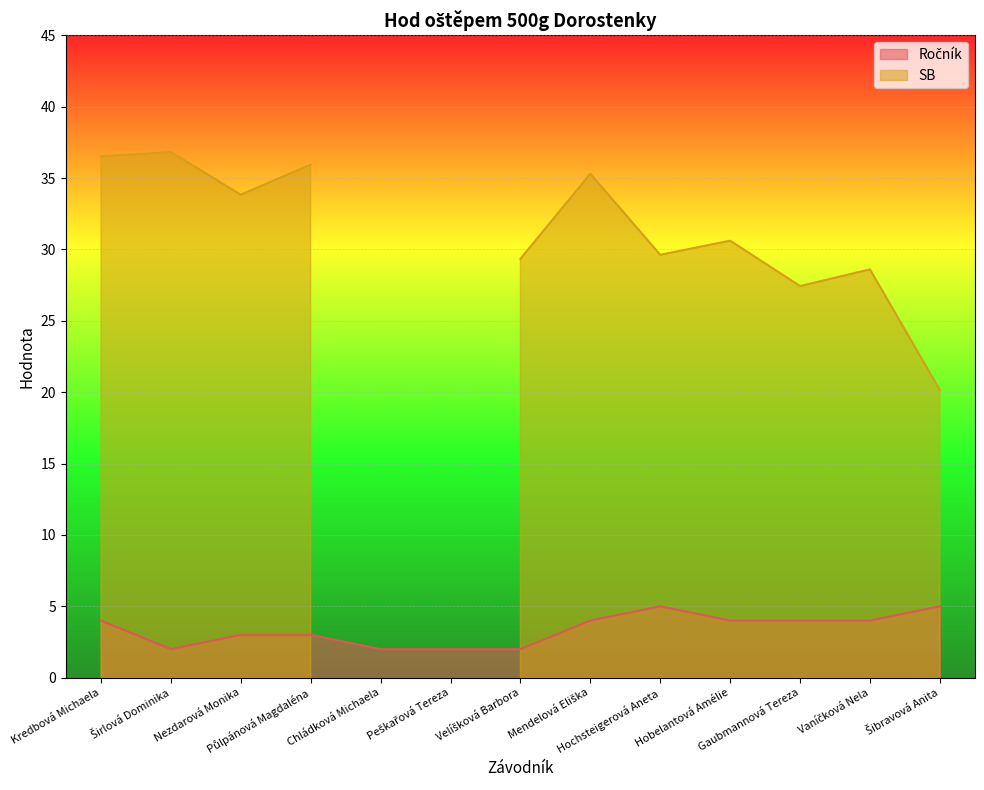

The value at Kredbová Michaela is 6. True or false?

False